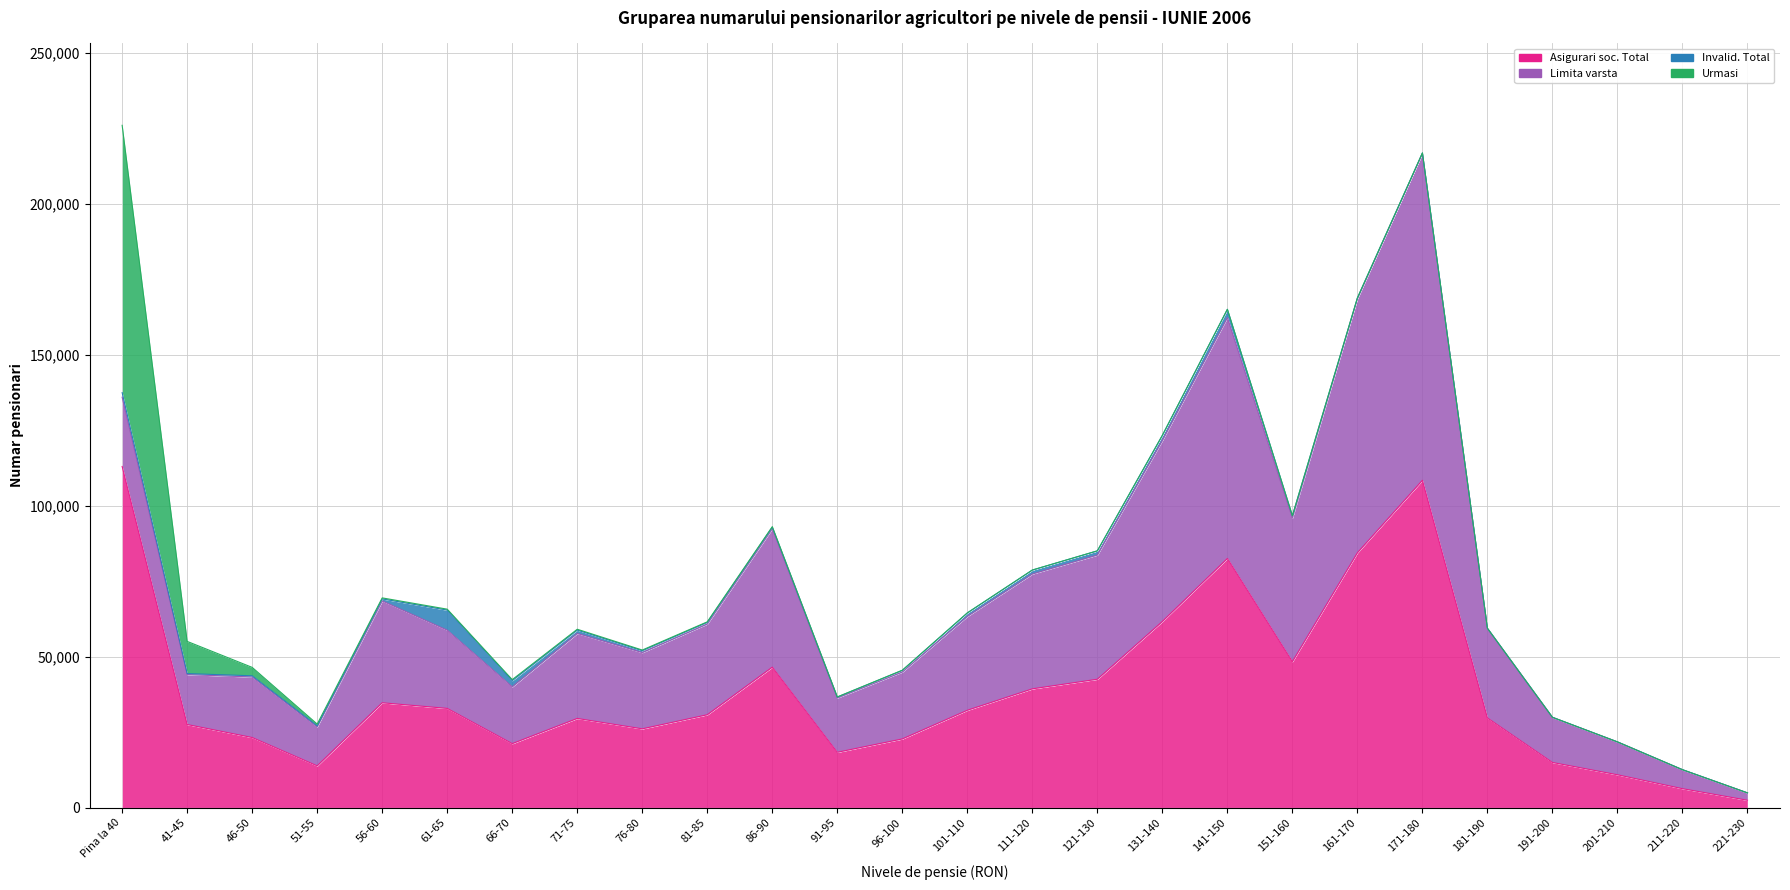

Reading left to right, list all the values displayed in this chart.

Asigurari soc. Total: Pina la 40=113012	41-45=27534	46-50=23229	51-55=13840	56-60=34740	61-65=32872	66-70=21201	71-75=29546	76-80=26103	81-85=30773	86-90=46536	91-95=18335	96-100=22756	101-110=32258	111-120=39354	121-130=42535	131-140=61667	141-150=82540	151-160=48352	161-170=84428	171-180=108440	181-190=29708	191-200=14961	201-210=10885	211-220=6281	221-230=2439
Limita varsta: Pina la 40=22941	41-45=16550	46-50=20049	51-55=12905	56-60=33739	61-65=25916	66-70=18822	71-75=28158	76-80=25264	81-85=30047	86-90=45851	91-95=17986	96-100=22173	101-110=31089	111-120=38043	121-130=41143	131-140=59958	141-150=79809	151-160=47583	161-170=84114	171-180=108278	181-190=29657	191-200=14937	201-210=10876	211-220=6271	221-230=2432
Invalid. Total: Pina la 40=1522	41-45=321	46-50=398	51-55=357	56-60=669	61-65=6649	66-70=2066	71-75=1117	76-80=625	81-85=550	86-90=536	91-95=305	96-100=545	101-110=1136	111-120=1299	121-130=1377	131-140=1699	141-150=2724	151-160=762	161-170=296	171-180=149	181-190=45	191-200=24	201-210=8	211-220=9	221-230=7
Urmasi: Pina la 40=88549	41-45=10663	46-50=2782	51-55=578	56-60=332	61-65=307	66-70=313	71-75=271	76-80=214	81-85=176	86-90=149	91-95=44	96-100=38	101-110=33	111-120=12	121-130=15	131-140=10	141-150=7	151-160=7	161-170=18	171-180=13	181-190=6	191-200=0	201-210=1	211-220=1	221-230=0